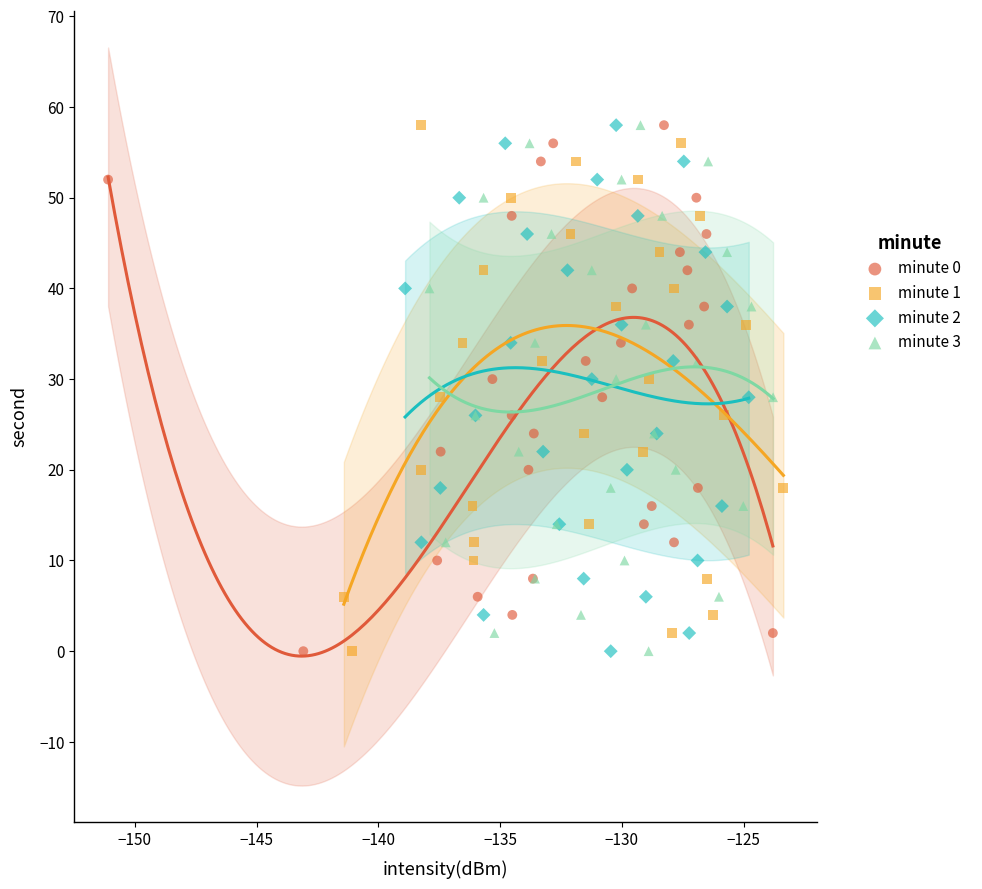

What are all the series names shown in the legend?

minute 0, minute 1, minute 2, minute 3